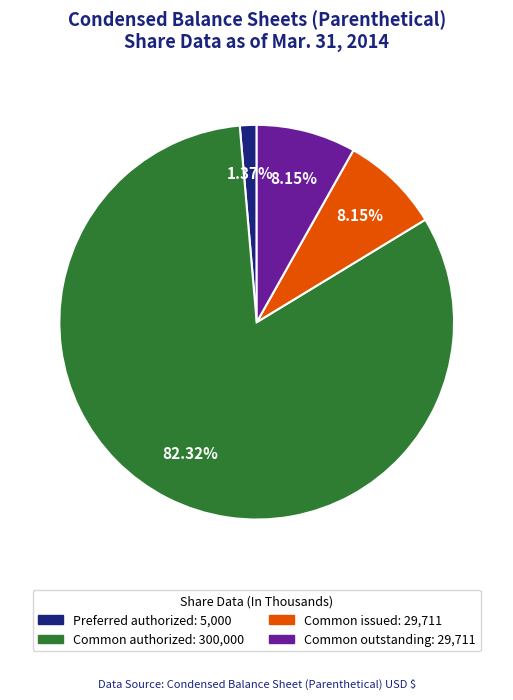

Is there a majority slice in this chart?

Yes